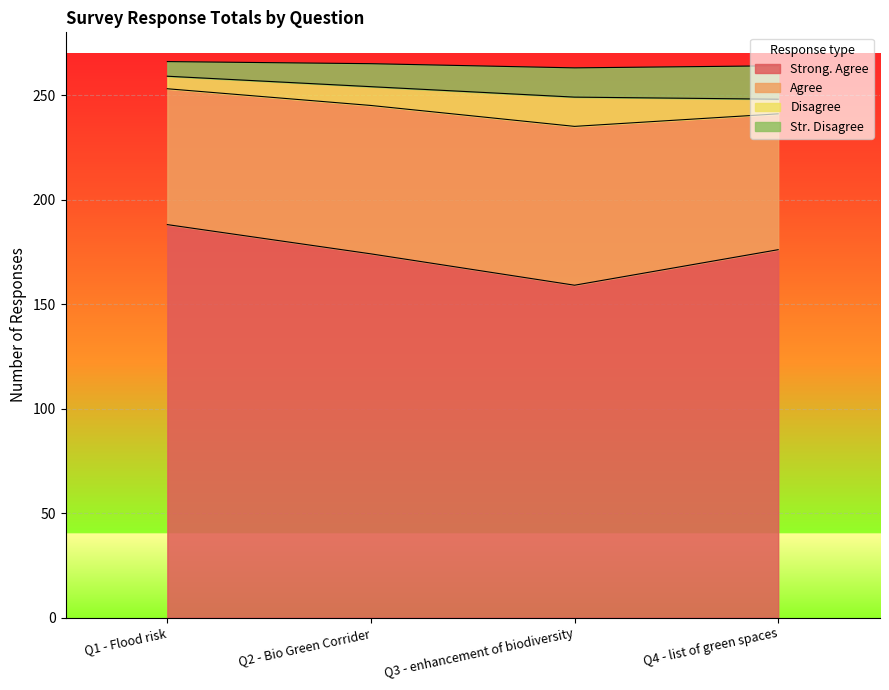

What is the difference between the Str. Disagree values at Q2 - Bio Green Corrider and Q4 - list of green spaces?

6